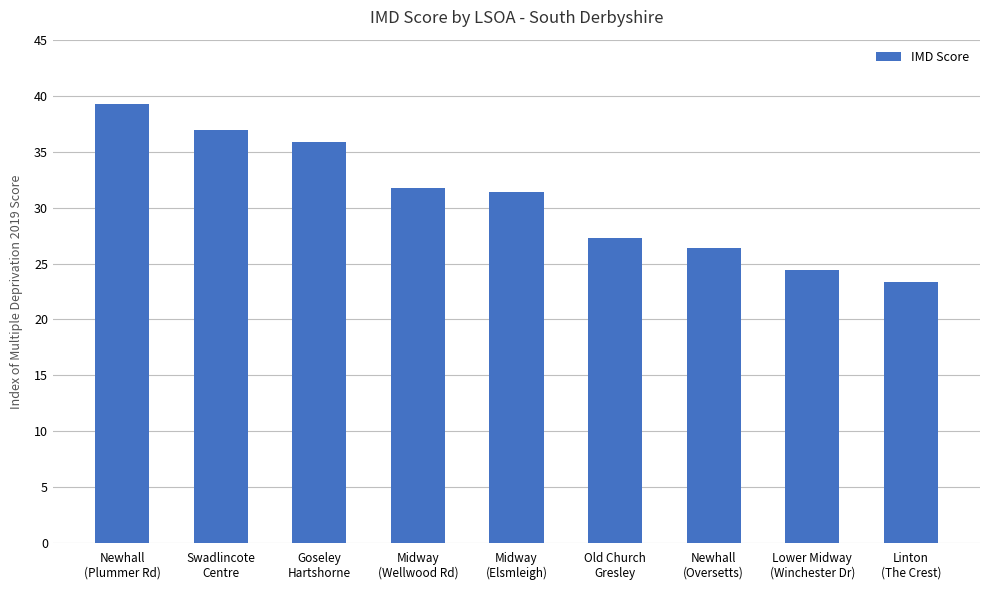

What is the maximum value shown in the chart?

39.3